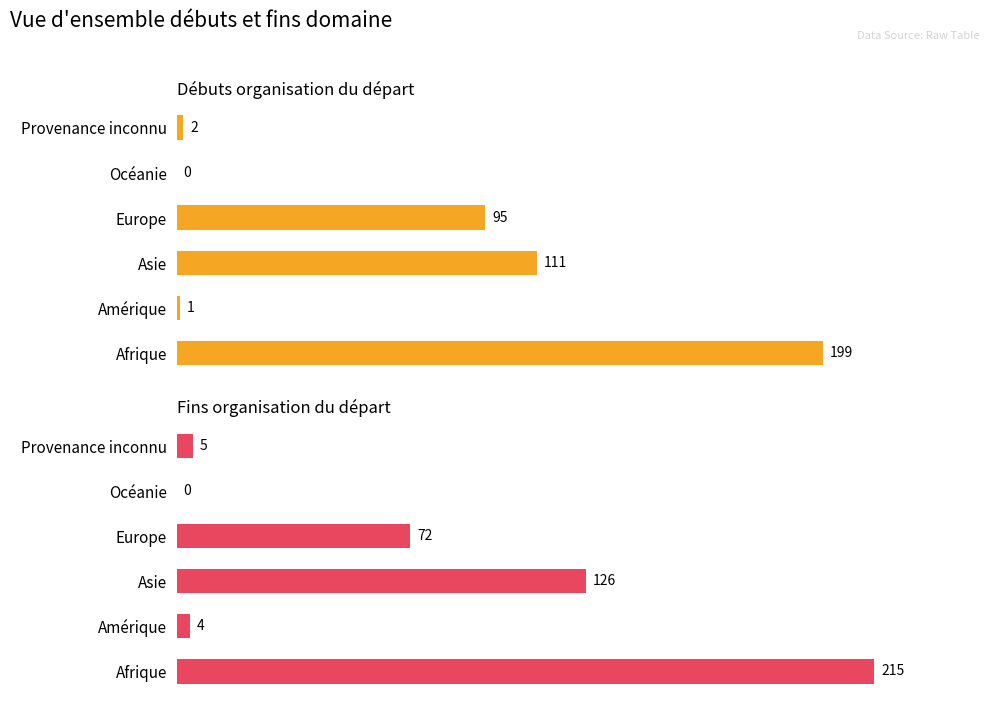

Which series changed the most between Océanie and Provenance inconnu?

Fins organisation du départ